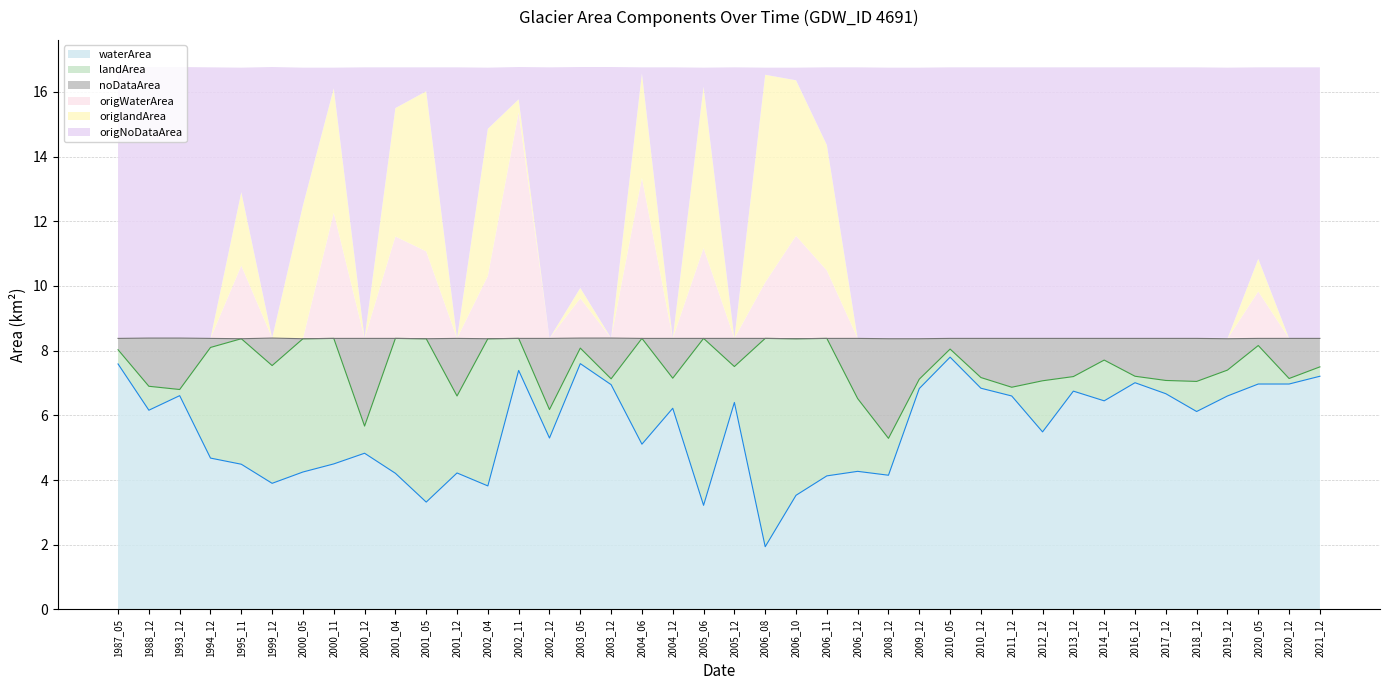

Reading left to right, what are all the values shown in this chart?

waterArea: 1987_05=7.6	1988_12=6.2	1993_12=6.6	1994_12=4.7	1995_11=4.5	1999_12=3.9	2000_05=4.2	2000_11=4.5	2000_12=4.8	2001_04=4.2	2001_05=3.3	2001_12=4.2	2002_04=3.8	2002_11=7.4	2002_12=5.3	2003_05=7.6	2003_12=7.0	2004_06=5.1	2004_12=6.2	2005_06=3.2	2005_12=6.4	2006_08=1.9	2006_10=3.5	2006_11=4.1	2006_12=4.3	2008_12=4.2	2009_12=6.8	2010_05=7.8	2010_12=6.8	2011_12=6.6	2012_12=5.5	2013_12=6.8	2014_12=6.5	2016_12=7.0	2017_12=6.7	2018_12=6.1	2019_12=6.6	2020_05=7.0	2020_12=7.0	2021_12=7.2
landArea: 1987_05=0.4	1988_12=0.7	1993_12=0.2	1994_12=3.4	1995_11=3.9	1999_12=3.6	2000_05=4.1	2000_11=3.9	2000_12=0.8	2001_04=4.2	2001_05=5.0	2001_12=2.4	2002_04=4.5	2002_11=1.0	2002_12=0.9	2003_05=0.5	2003_12=0.2	2004_06=3.3	2004_12=0.9	2005_06=5.2	2005_12=1.1	2006_08=6.4	2006_10=4.8	2006_11=4.2	2006_12=2.2	2008_12=1.1	2009_12=0.3	2010_05=0.2	2010_12=0.3	2011_12=0.3	2012_12=1.6	2013_12=0.5	2014_12=1.3	2016_12=0.2	2017_12=0.4	2018_12=0.9	2019_12=0.8	2020_05=1.2	2020_12=0.2	2021_12=0.3
origWaterArea: 1987_05=0.0	1988_12=0.0	1993_12=0.0	1994_12=0.0	1995_11=2.3	1999_12=0.0	2000_05=0.0	2000_11=3.9	2000_12=0.0	2001_04=3.1	2001_05=2.7	2001_12=0.0	2002_04=1.9	2002_11=7.0	2002_12=0.0	2003_05=1.2	2003_12=0.0	2004_06=5.0	2004_12=0.0	2005_06=2.8	2005_12=0.0	2006_08=1.7	2006_10=3.2	2006_11=2.1	2006_12=0.0	2008_12=0.0	2009_12=0.0	2010_05=0.0	2010_12=0.0	2011_12=0.0	2012_12=0.0	2013_12=0.0	2014_12=0.0	2016_12=0.0	2017_12=0.0	2018_12=0.0	2019_12=0.0	2020_05=1.4	2020_12=0.0	2021_12=0.0
origlandArea: 1987_05=0.0	1988_12=0.0	1993_12=0.0	1994_12=0.0	1995_11=2.3	1999_12=0.0	2000_05=4.1	2000_11=3.9	2000_12=0.0	2001_04=4.0	2001_05=5.0	2001_12=0.0	2002_04=4.5	2002_11=0.4	2002_12=0.0	2003_05=0.3	2003_12=0.0	2004_06=3.2	2004_12=0.0	2005_06=5.0	2005_12=0.0	2006_08=6.4	2006_10=4.8	2006_11=3.9	2006_12=0.0	2008_12=0.0	2009_12=0.0	2010_05=0.0	2010_12=0.0	2011_12=0.0	2012_12=0.0	2013_12=0.0	2014_12=0.0	2016_12=0.0	2017_12=0.0	2018_12=0.0	2019_12=0.0	2020_05=1.0	2020_12=0.0	2021_12=0.0
noDataArea: 1987_05=0.3	1988_12=1.5	1993_12=1.6	1994_12=0.3	1995_11=0.0	1999_12=0.8	2000_05=0.0	2000_11=0.0	2000_12=2.7	2001_04=0.0	2001_05=0.0	2001_12=1.8	2002_04=0.0	2002_11=0.0	2002_12=2.2	2003_05=0.3	2003_12=1.3	2004_06=0.0	2004_12=1.2	2005_06=0.0	2005_12=0.9	2006_08=0.0	2006_10=0.0	2006_11=0.0	2006_12=1.9	2008_12=3.1	2009_12=1.2	2010_05=0.3	2010_12=1.2	2011_12=1.5	2012_12=1.3	2013_12=1.2	2014_12=0.7	2016_12=1.2	2017_12=1.3	2018_12=1.3	2019_12=1.0	2020_05=0.2	2020_12=1.2	2021_12=0.9
origNoDataArea: 1987_05=8.4	1988_12=8.4	1993_12=8.4	1994_12=8.4	1995_11=3.9	1999_12=8.4	2000_05=4.3	2000_11=0.6	2000_12=8.4	2001_04=1.3	2001_05=0.7	2001_12=8.4	2002_04=1.9	2002_11=1.0	2002_12=8.4	2003_05=6.8	2003_12=8.4	2004_06=0.2	2004_12=8.4	2005_06=0.6	2005_12=8.4	2006_08=0.2	2006_10=0.4	2006_11=2.4	2006_12=8.4	2008_12=8.4	2009_12=8.4	2010_05=8.4	2010_12=8.4	2011_12=8.4	2012_12=8.4	2013_12=8.4	2014_12=8.4	2016_12=8.4	2017_12=8.4	2018_12=8.4	2019_12=8.4	2020_05=5.9	2020_12=8.4	2021_12=8.4